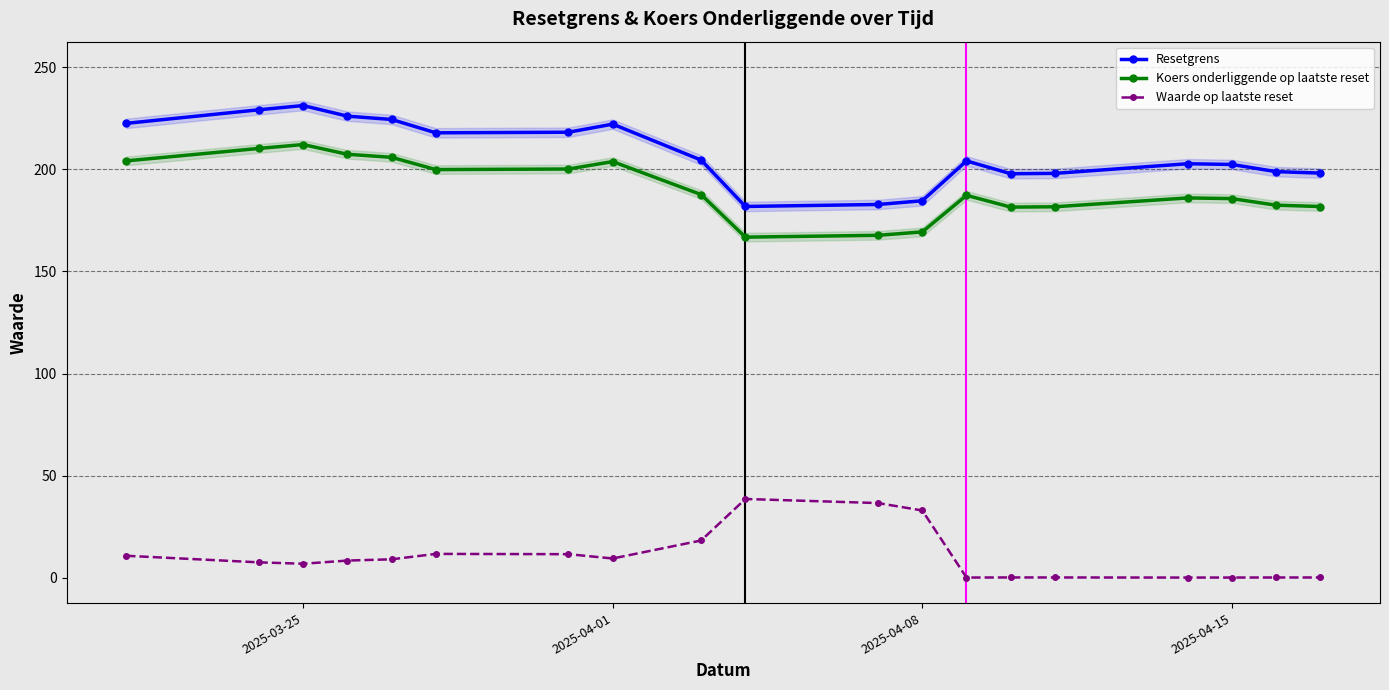

Which series has the largest range (max minus min)?

Resetgrens